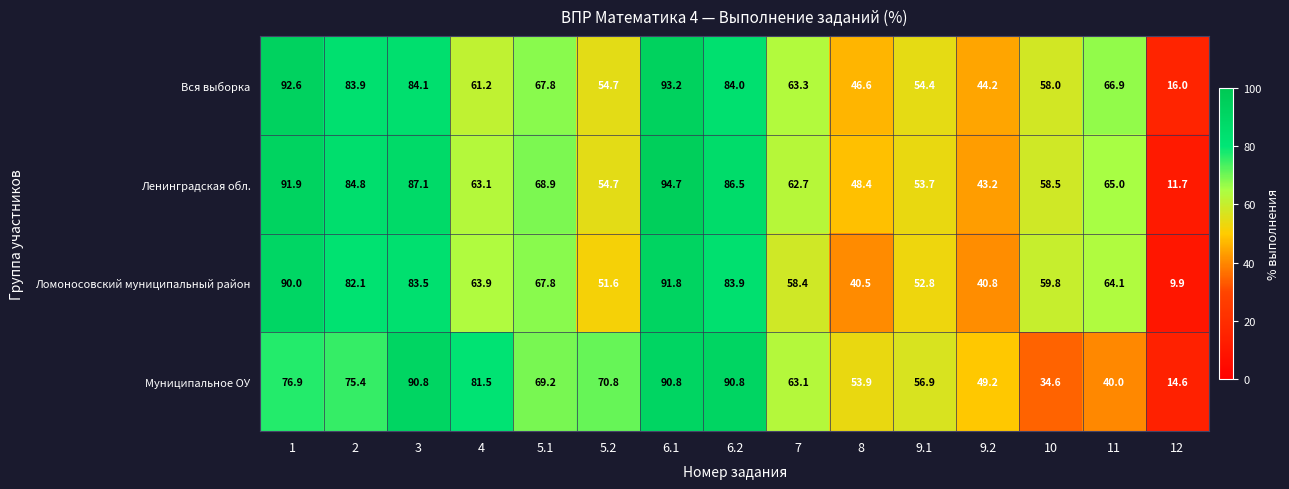

What is the average value of the Муниципальное ОУ series?

63.9